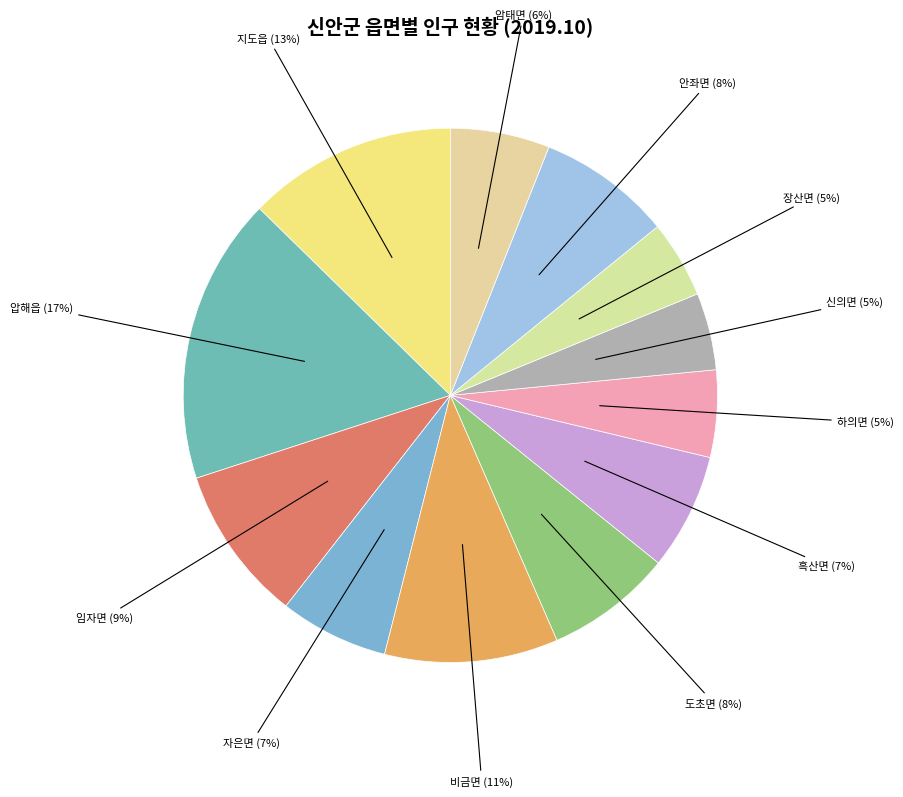

How many segments does this pie chart have?

12